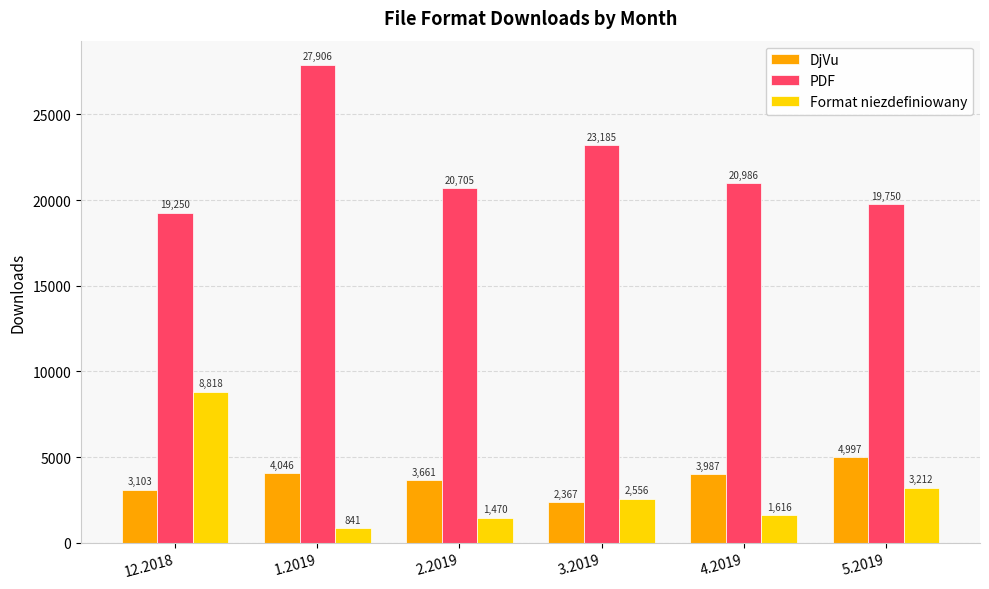

Reading left to right, transcribe all the data shown in this chart.

DjVu: 3103	4046	3661	2367	3987	4997
PDF: 19250	27906	20705	23185	20986	19750
Format niezdefiniowany: 8818	841	1470	2556	1616	3212